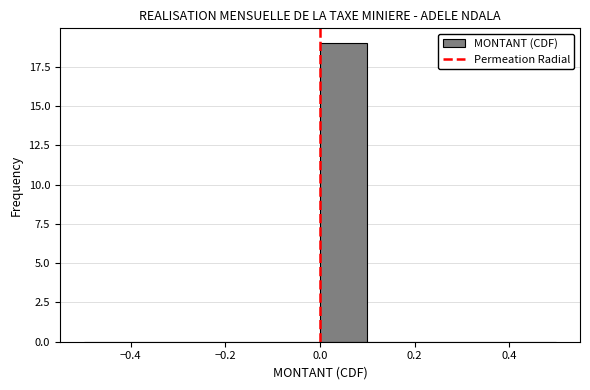

Reading left to right, list every bar in this chart as the range it spans on the x-axis followed by its height. The values are not printed on the chart, so give them approximately, as read against the axis.

-0.5 to -0.4: 0
-0.4 to -0.3: 0
-0.3 to -0.2: 0
-0.2 to -0.1: 0
-0.1 to 0.0: 0
0.0 to 0.1: 19
0.1 to 0.2: 0
0.2 to 0.3: 0
0.3 to 0.4: 0
0.4 to 0.5: 0